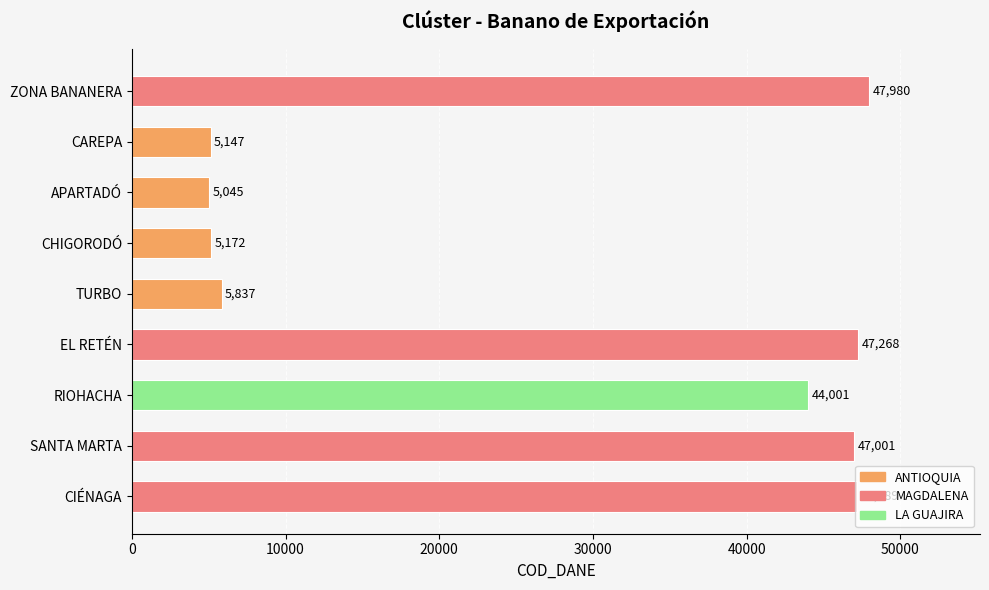

What is the change in value from CAREPA to EL RETÉN?

+42121